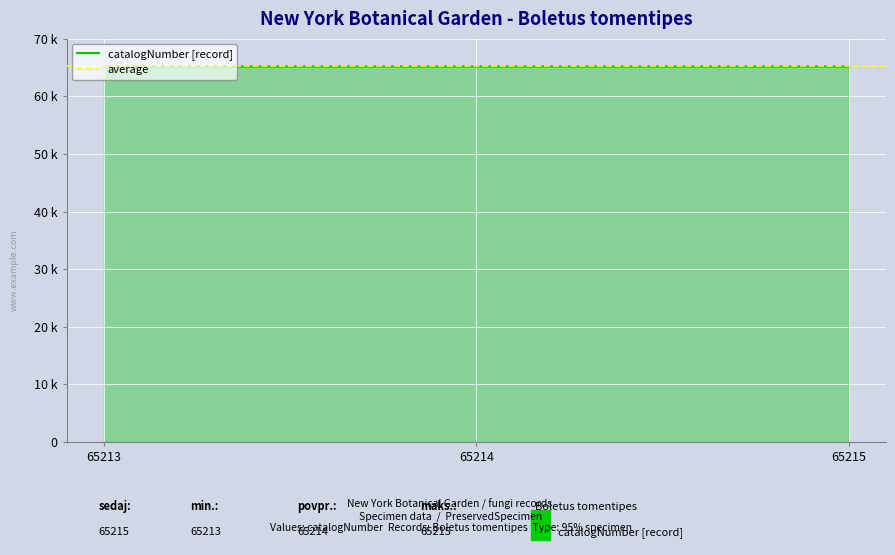

Does the chart display data point markers on the line(s)?

No